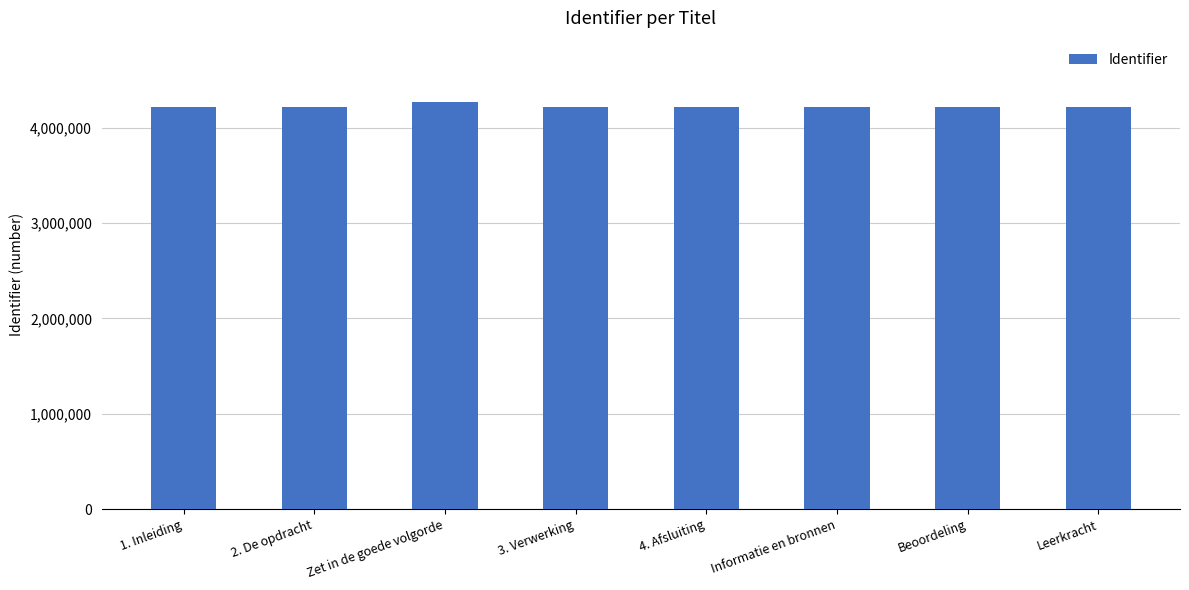

Where does the data first go above 4221795?

Zet in de goede volgorde